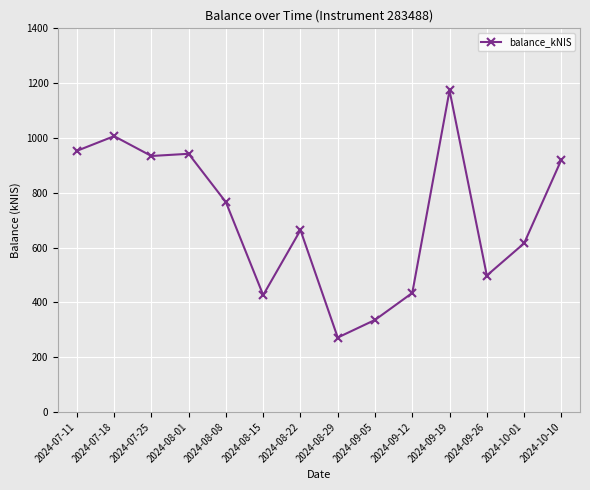

What value does the data have at 2024-08-08?

765.5